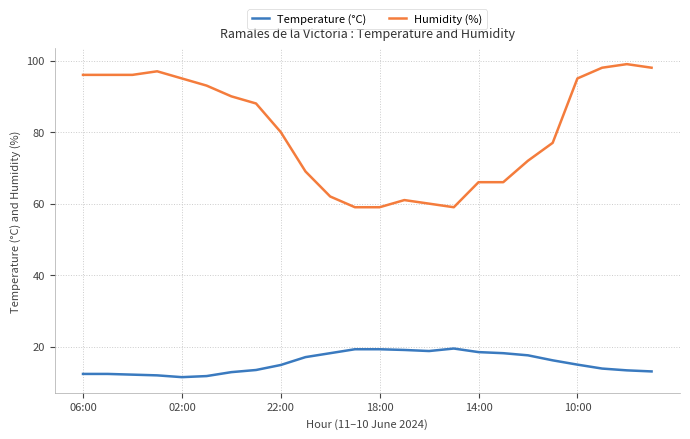

Which series has the largest total across all categories?

Humidity (%)